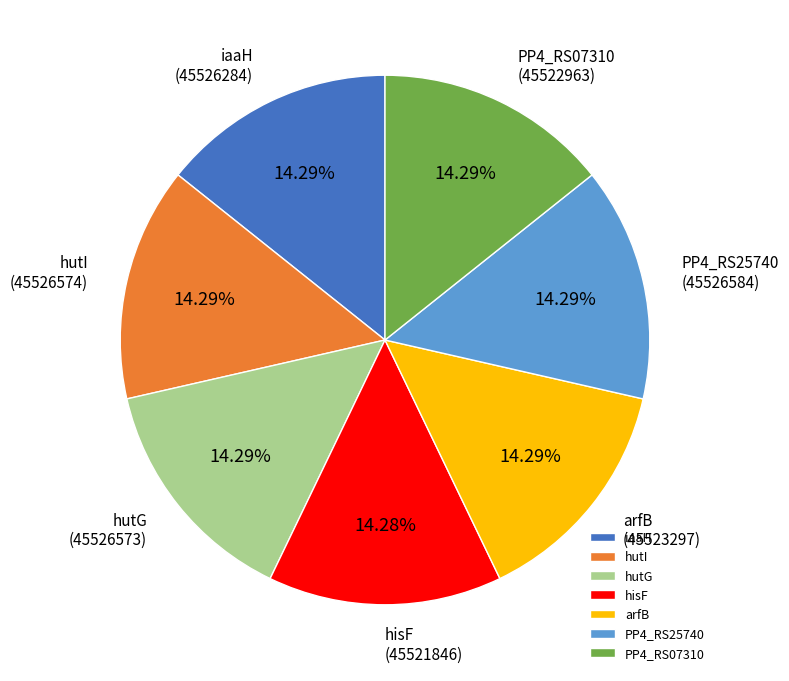

Approximately how many times larger is the value at hutI compared to hutG?

1.0